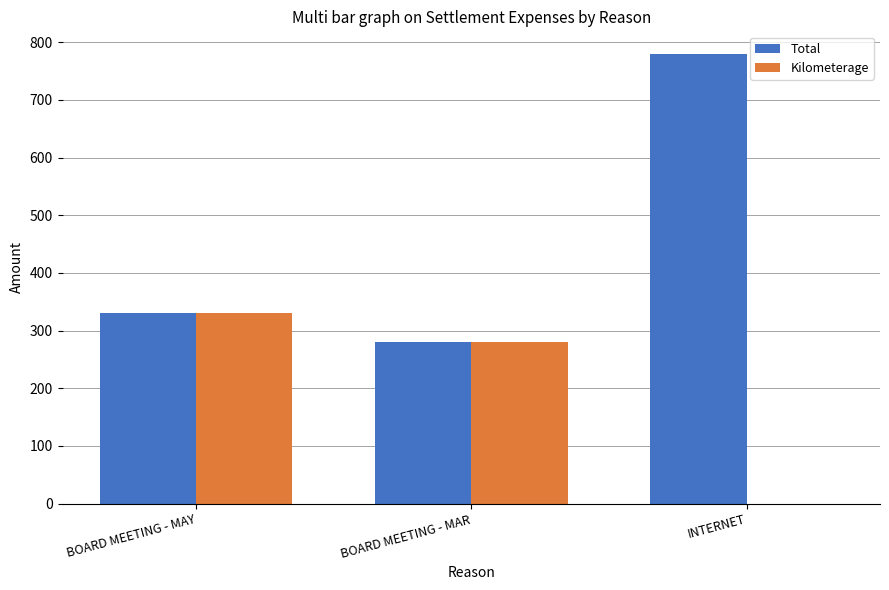

Which series changed the most between BOARD MEETING - MAY and INTERNET?

Total